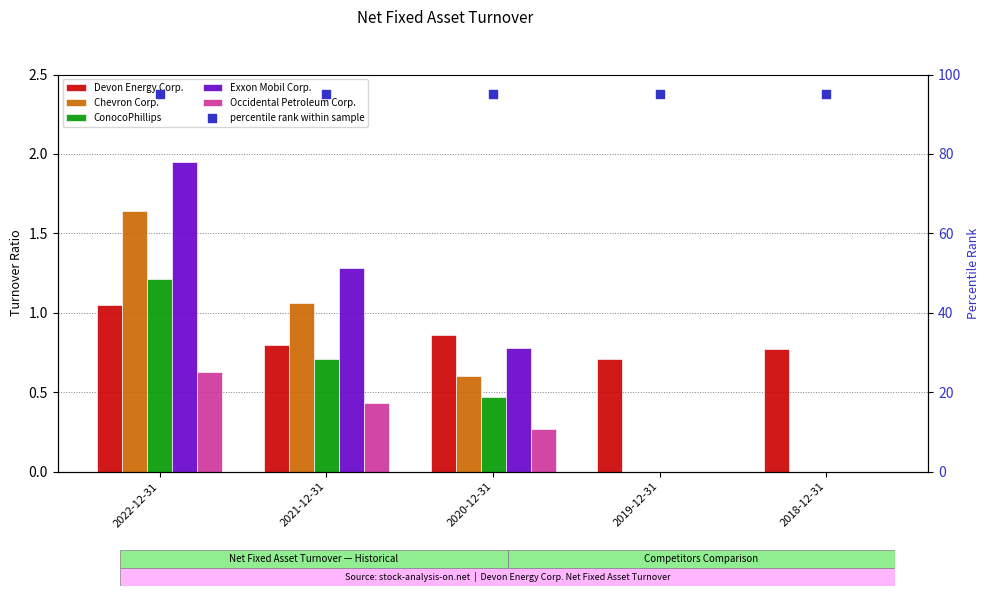

Which series reaches the maximum Y coordinate?

percentile rank within sample